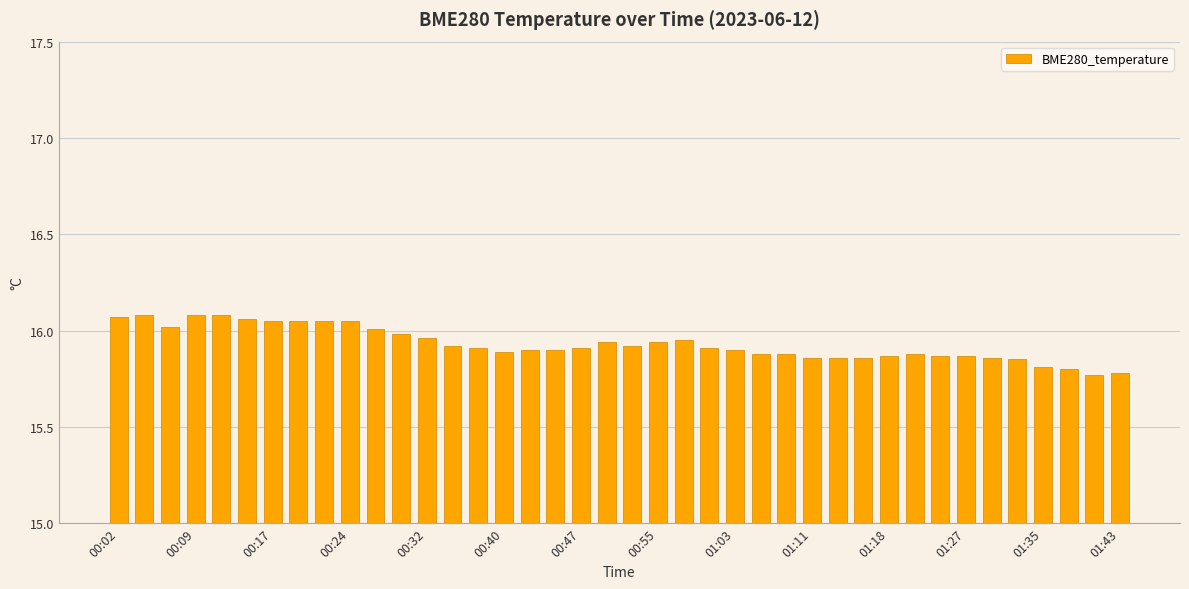

What is the sum of all values?

637.2